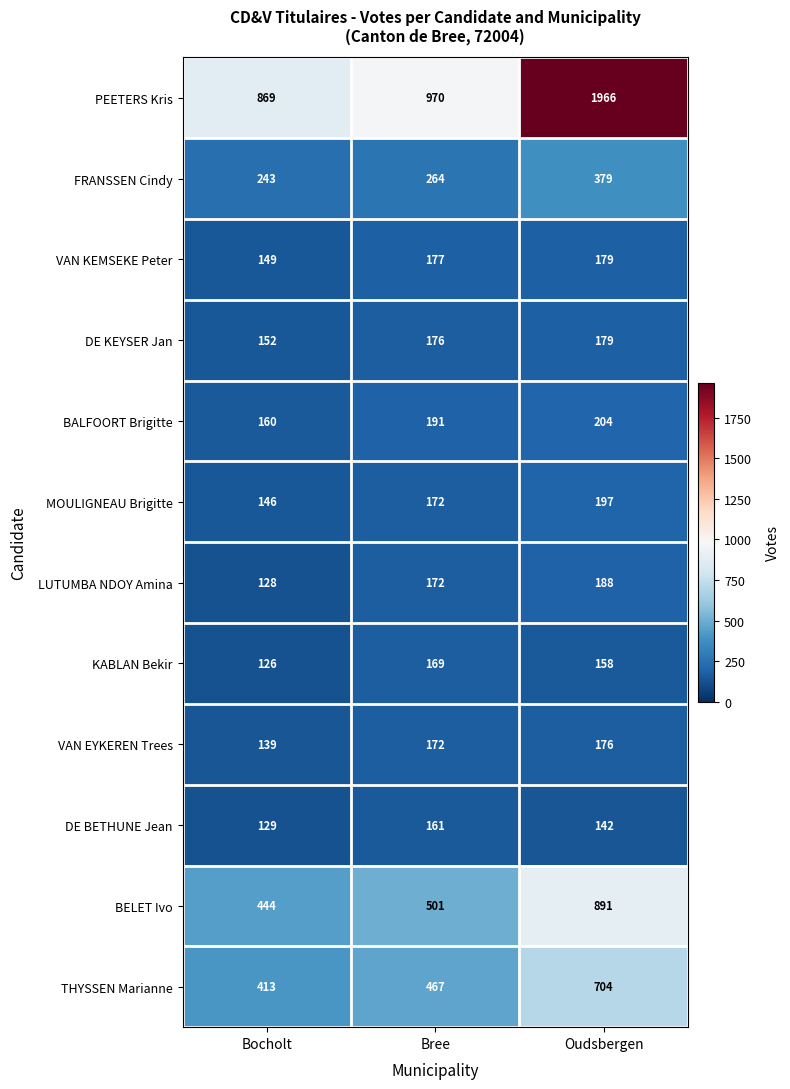

What is the highest value of the DE BETHUNE Jean series?

161